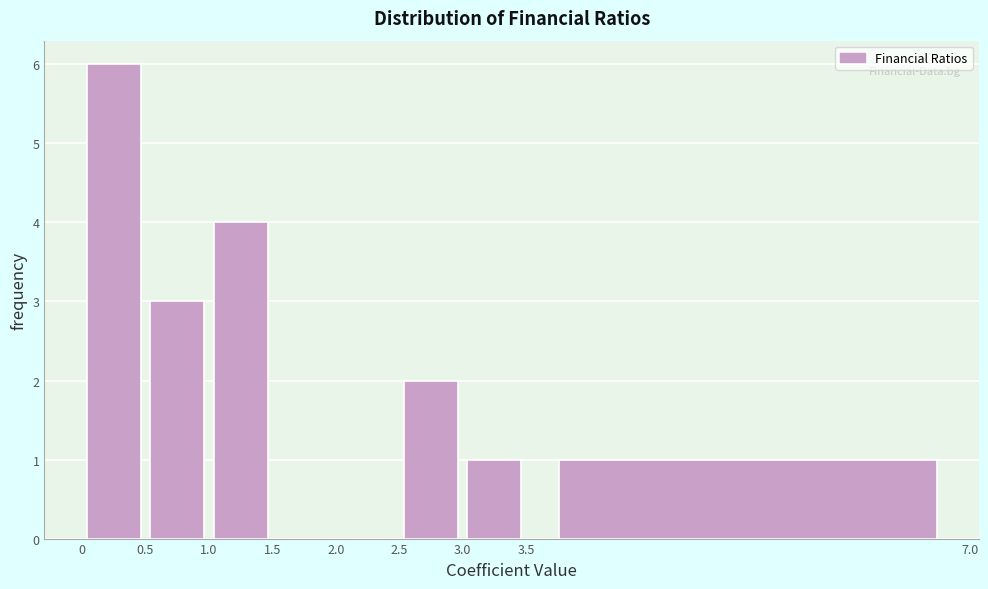

Reading left to right, transcribe this chart: for each bar, give the range it covers on the x-axis and its height. The values are not printed on the chart, so give them approximately, as read against the axis.

0 to 0.5: 6
0.5 to 1.0: 3
1.0 to 1.5: 4
1.5 to 2.0: 0
2.0 to 2.5: 0
2.5 to 3.0: 2
3.0 to 3.5: 1
3.5 to 7.0: 1